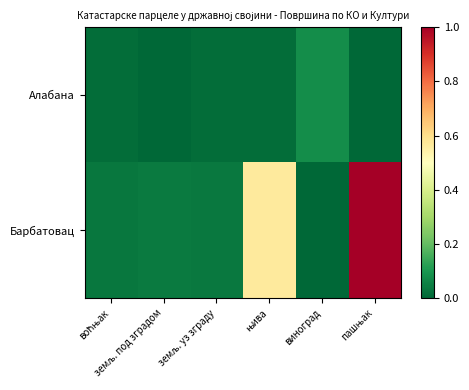

Reading left to right, list all the values displayed in this chart.

Алабана: воћњак=0.0	земљ. под зградом=0.0	земљ. уз зграду=0.0	њива=0.0	виноград=0.1	пашњак=0.0
Барбатовац: воћњак=0.0	земљ. под зградом=0.0	земљ. уз зграду=0.0	њива=0.6	виноград=0.0	пашњак=1.0